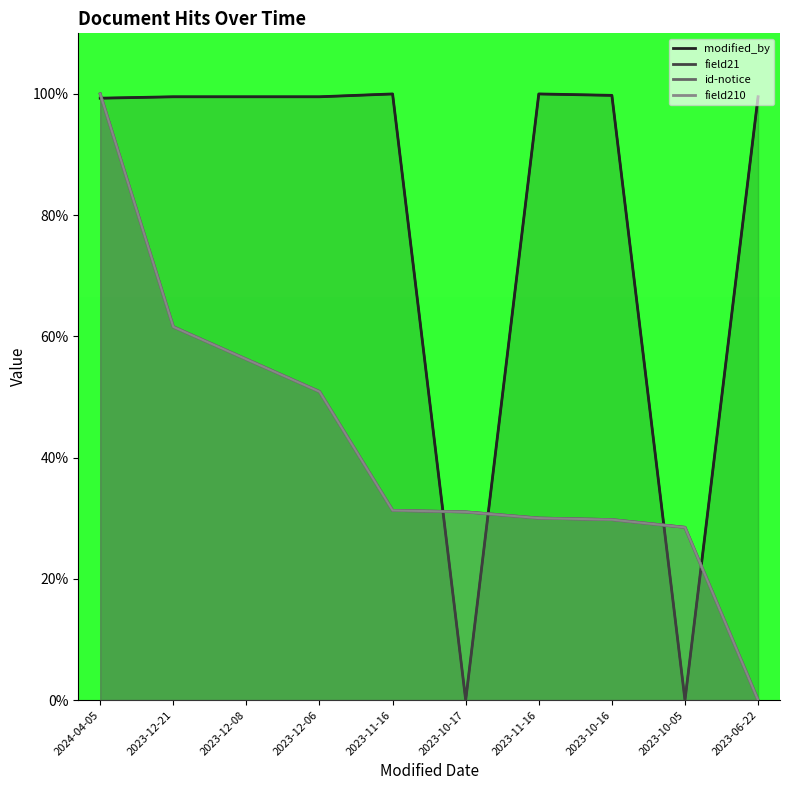

At which label is modified_by closest to 49?

2023-10-17